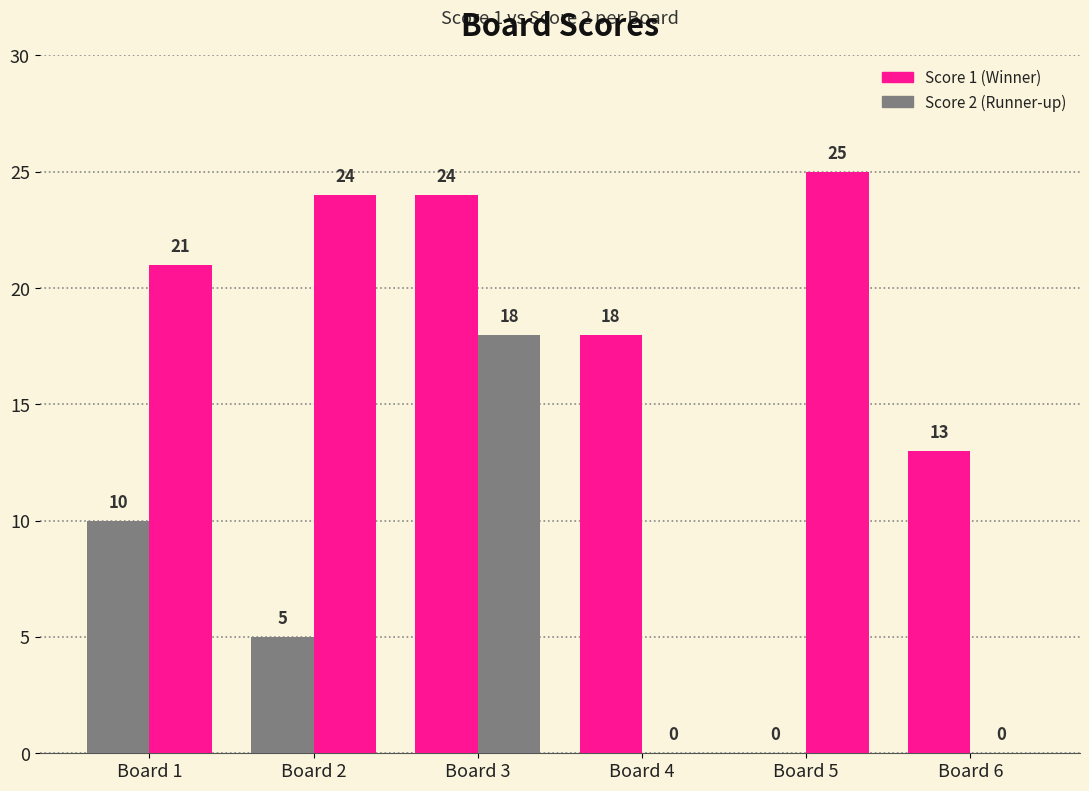

How many data points does each series have?

6